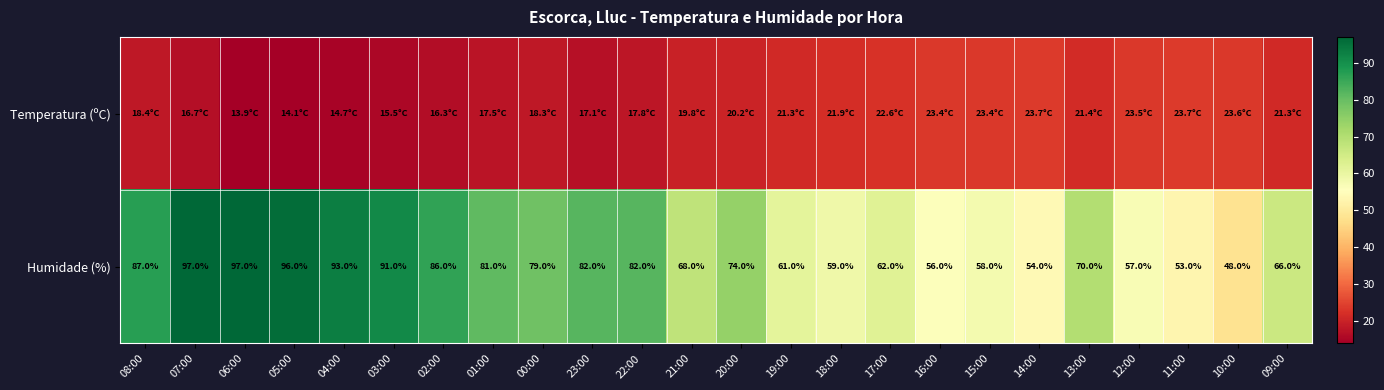

What is the sum of all Humidade (%) values?

1757.0